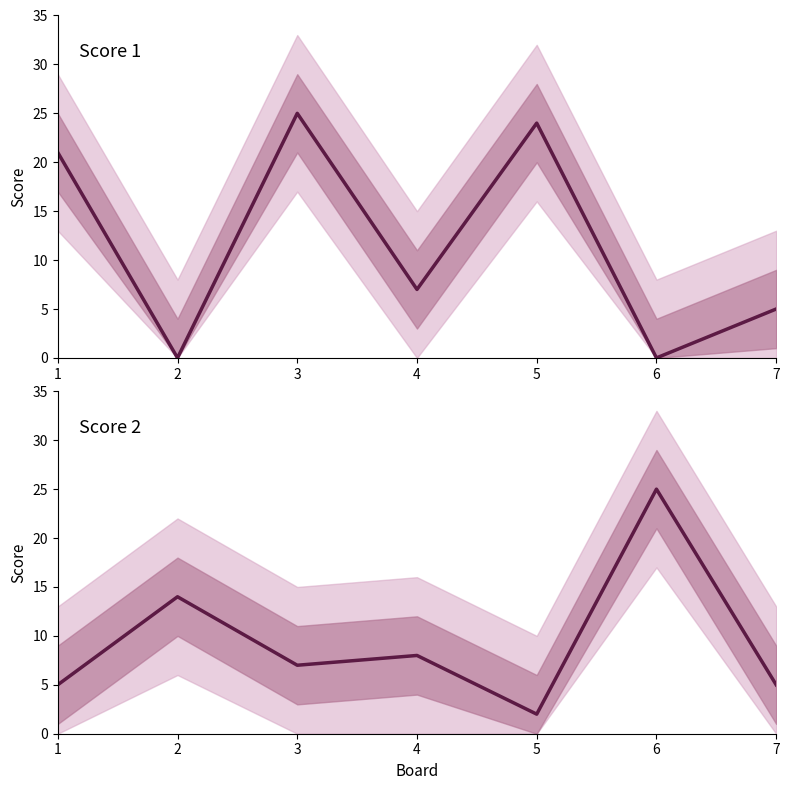

True or false: Score 1 has more than 1 points higher than both neighbors.

True